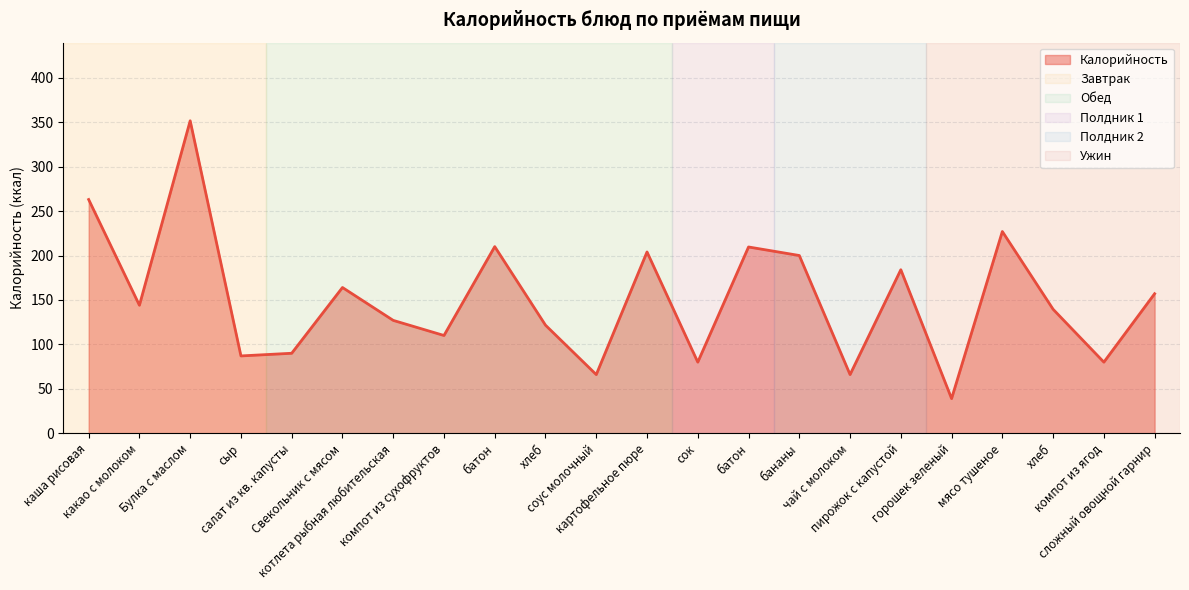

What is the label of the 2nd point from the right?

компот из ягод